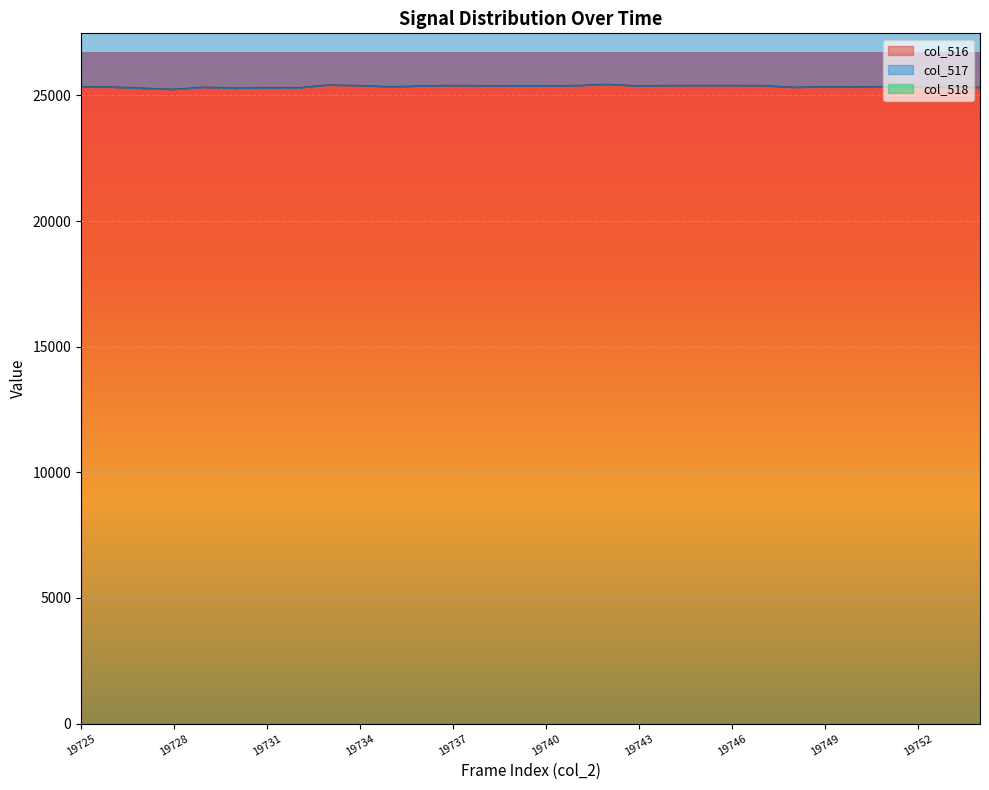

Where does the col_516 series first go above 25348?

19733